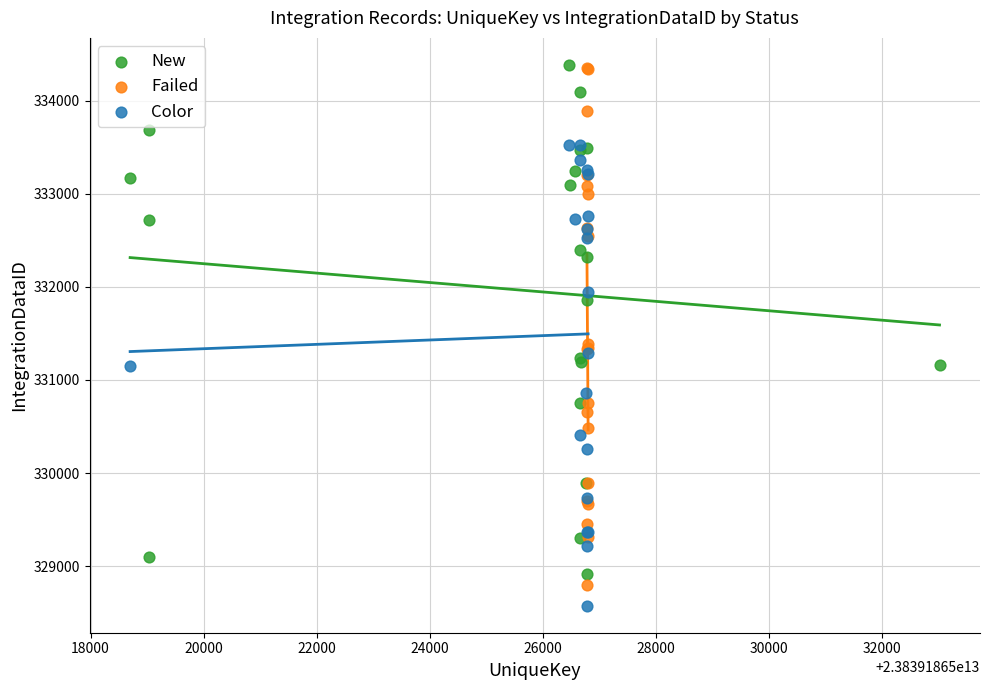

What are all the series names shown in the legend?

New, Failed, Color